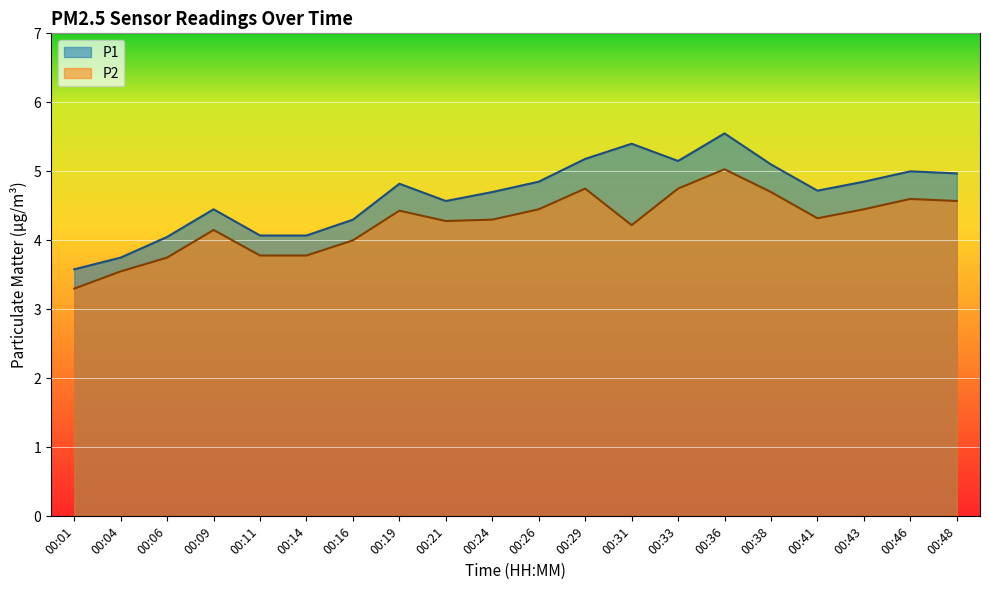

What is the greatest value displayed?

5.5